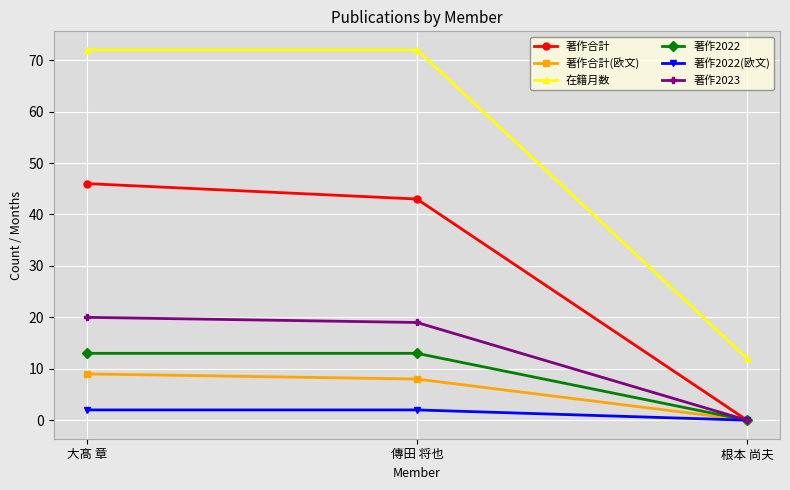

Which category has the lowest value across all series?

根本 尚夫